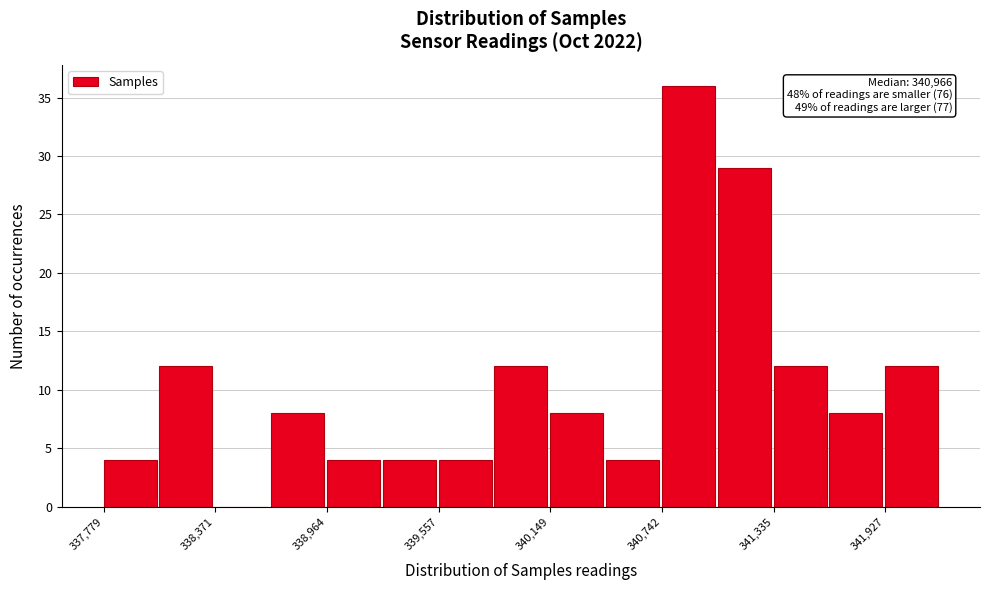

Around what value on the x-axis is the tallest bar? Give the approximate position of its centre, as read against the axis.

340900